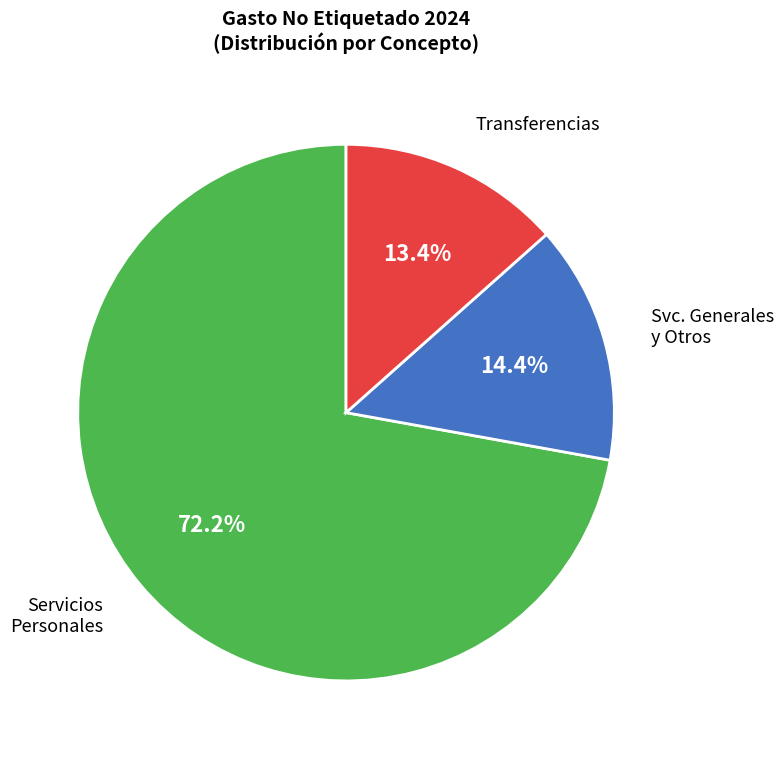

Does any single category account for the majority?

Yes